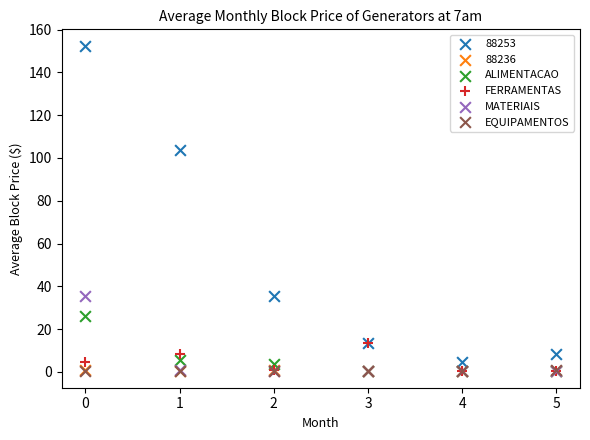

Which series reaches the maximum Y coordinate?

88253